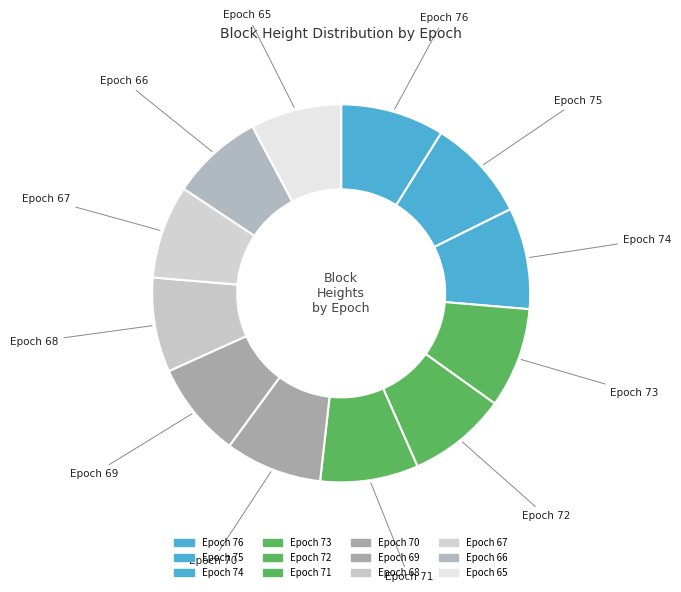

How many slices are in this pie chart?

12